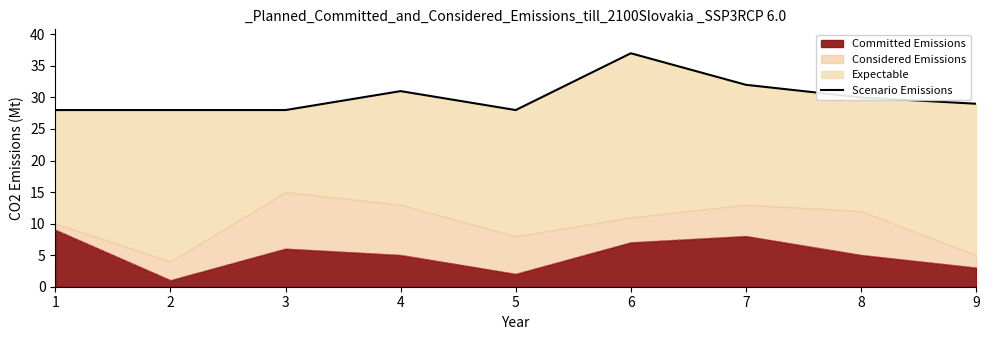

Rank the categories by value from lowest to highest.

1, 2, 3, 5, 9, 8, 4, 7, 6